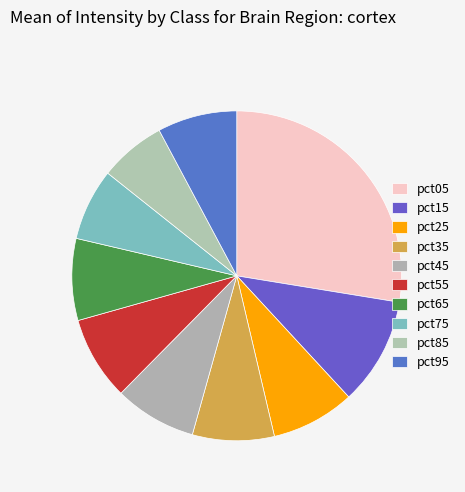

Do pct25 and pct15 together represent more than half of the pie?

No